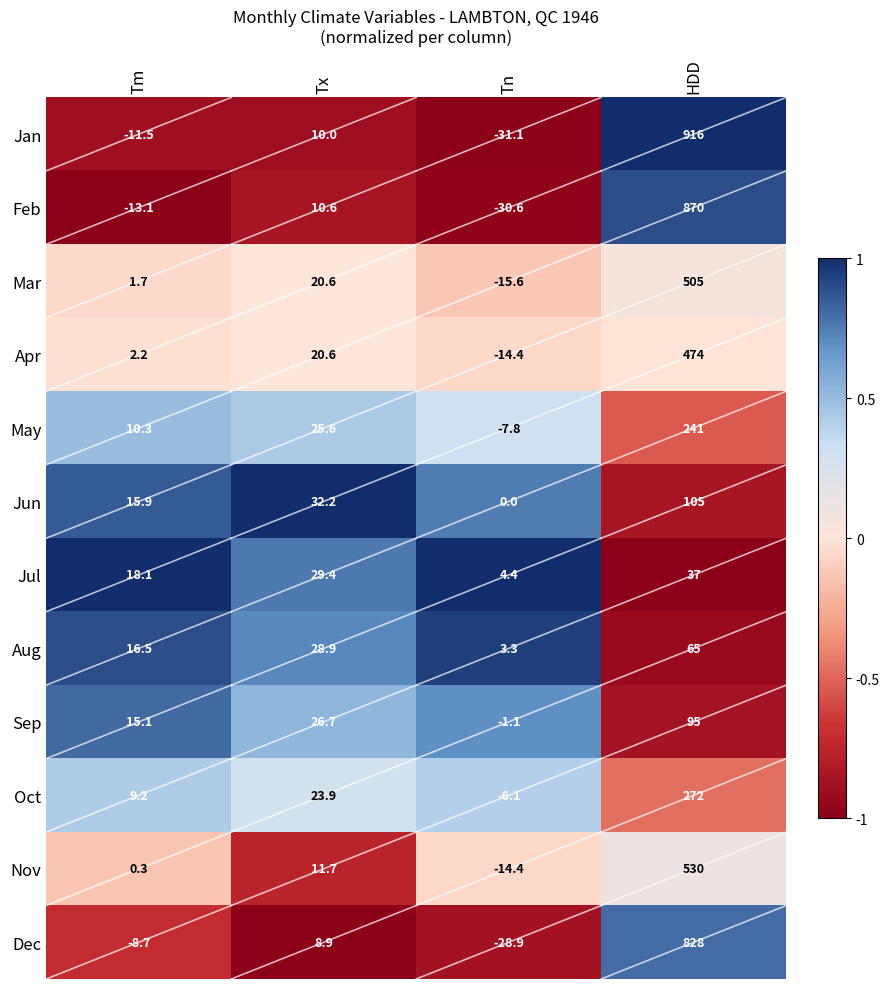

How many data points in Sep are less than 26?

2